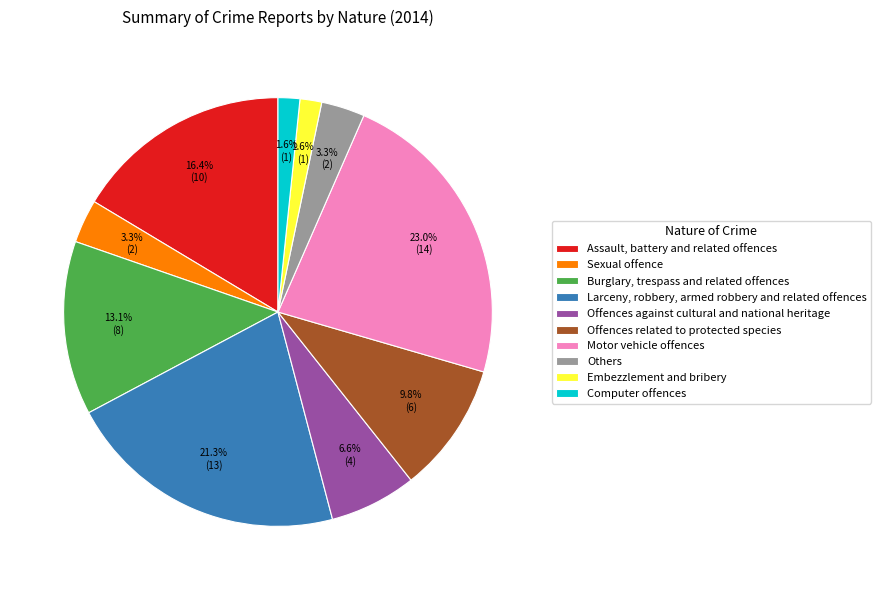

The Offences against cultural and national heritage slice represents 7% of the pie. True or false?

True